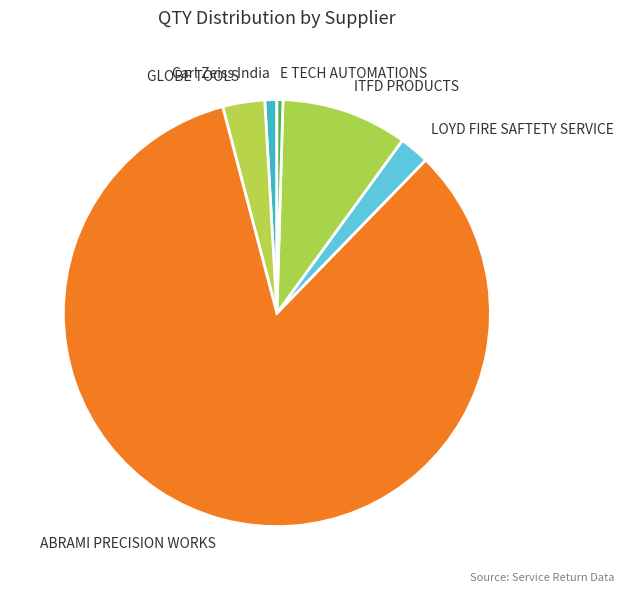

Do Carl Zeiss India and ABRAMI PRECISION WORKS together represent more than half of the pie?

Yes